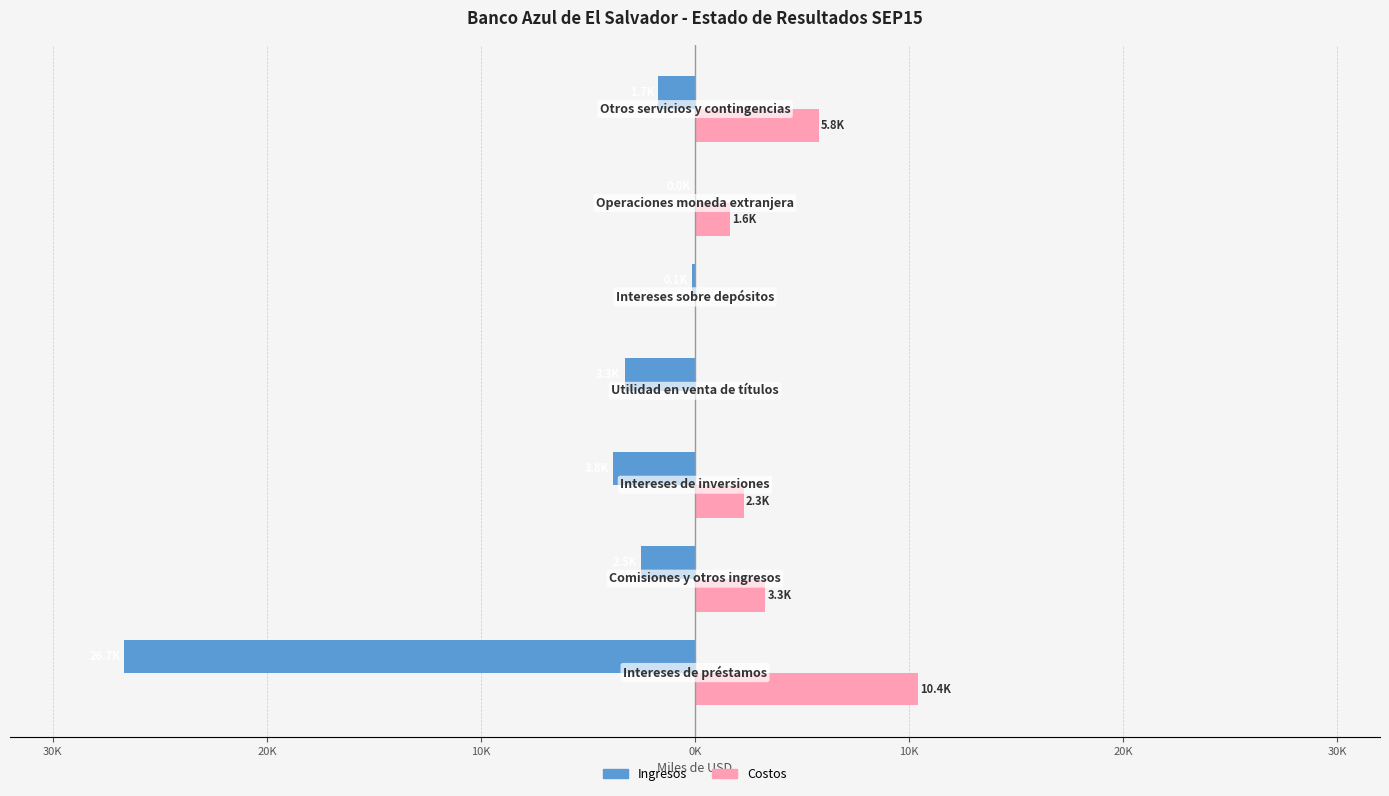

What are all the series names shown in the legend?

Ingresos, Costos